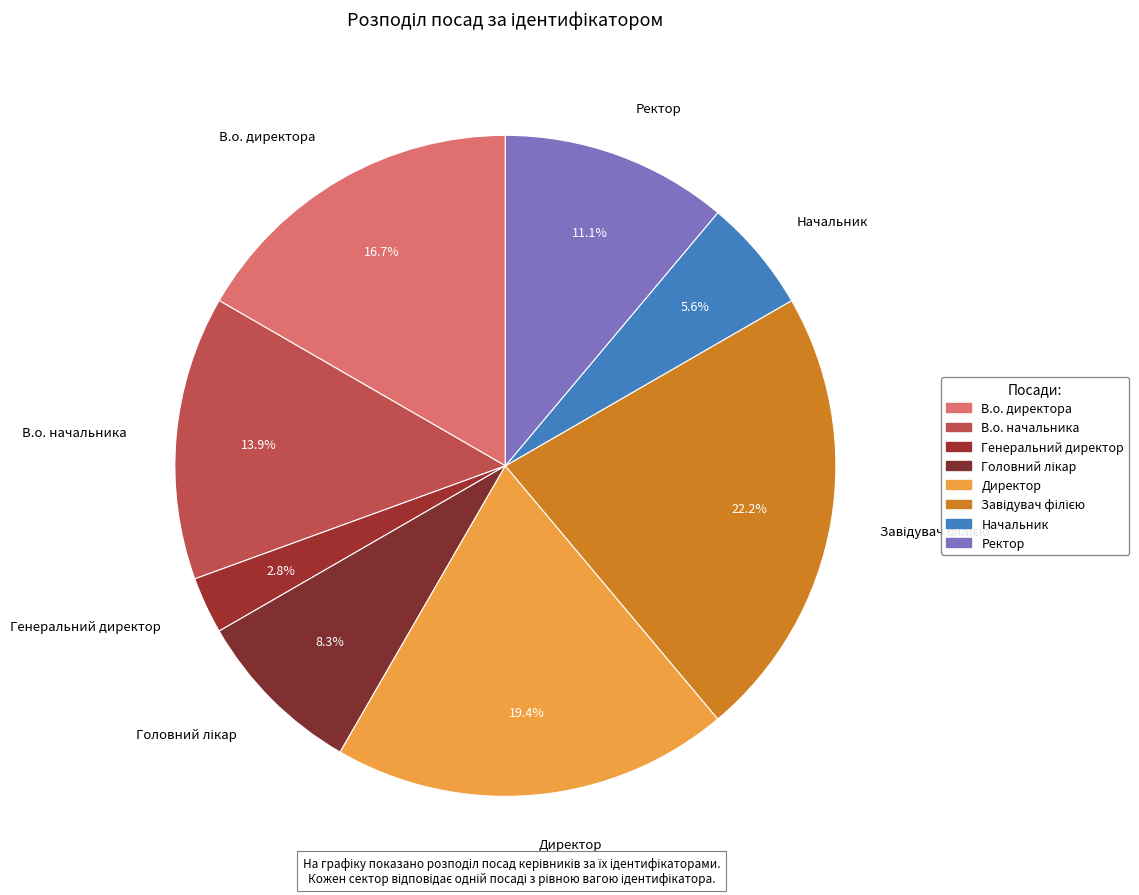

To the nearest percent, what is the average slice percentage?

12%